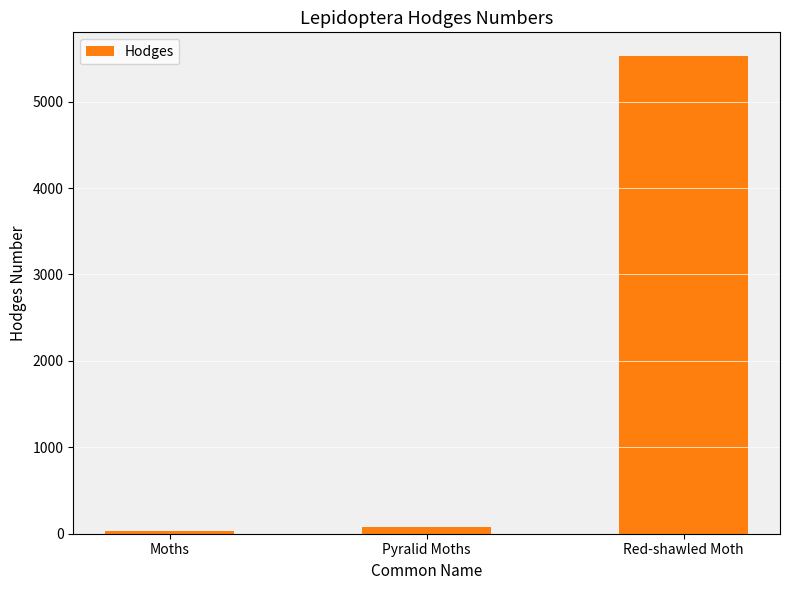

What is the minimum value shown in the chart?

29.0